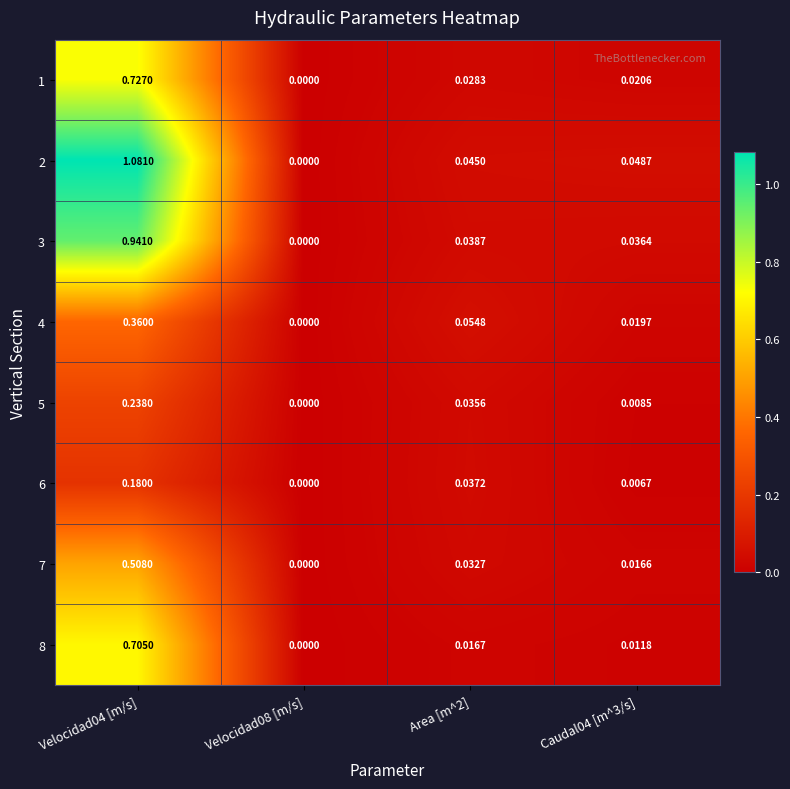

Is the value of 8 at Caudal04 [m^3/s] greater than the value of 7 at Velocidad04 [m/s]?

No